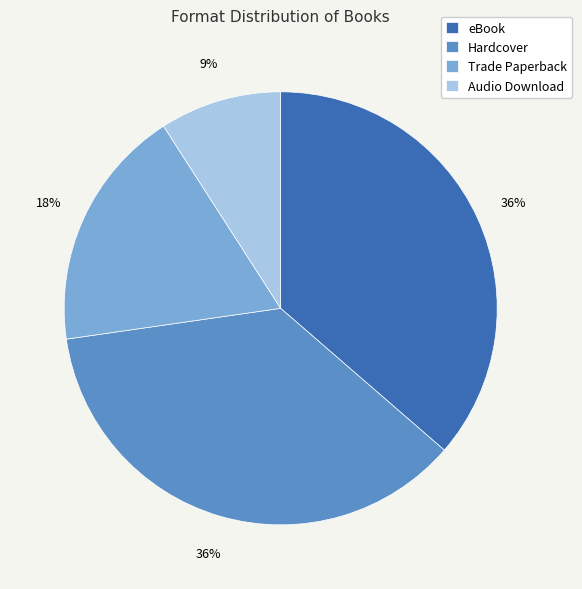

Which category has the smallest portion of the pie?

Audio Download